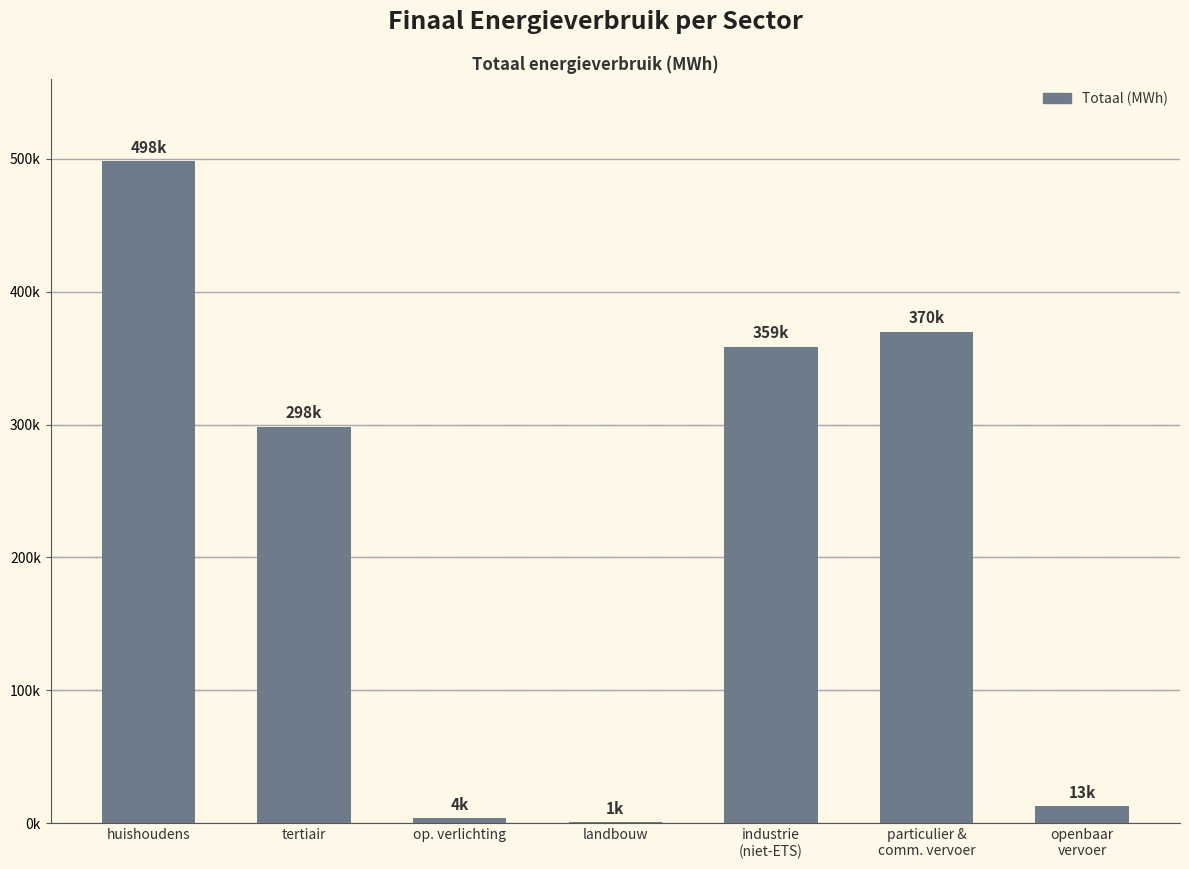

Are the bars horizontal?

No